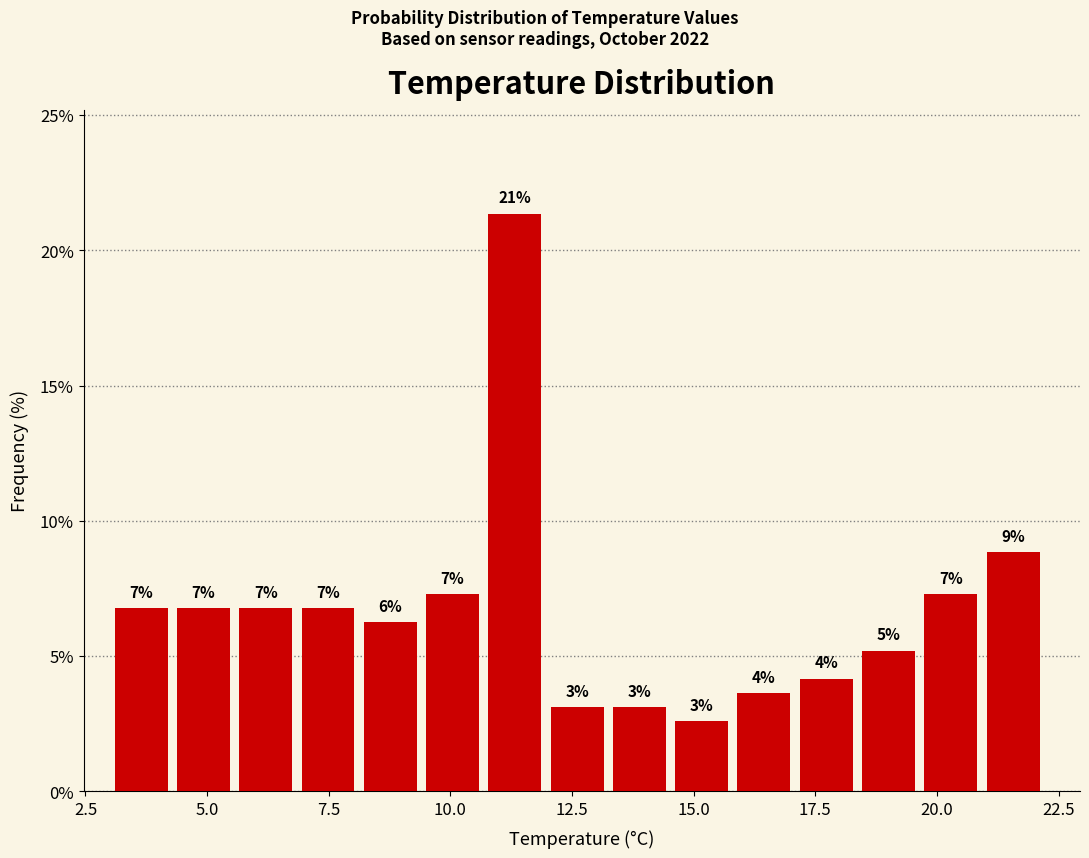

Read against the x-axis, roughly where is the centre of the tallest bar?

11.5